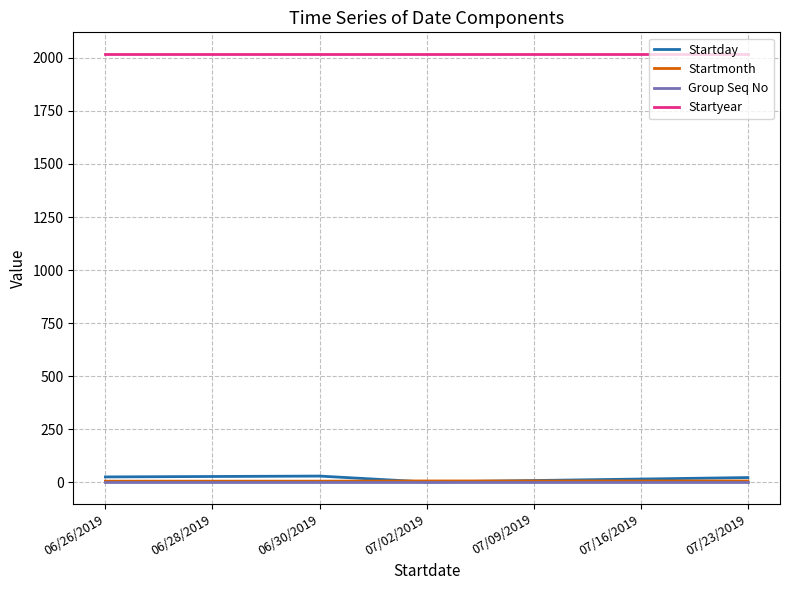

True or false: Group Seq No and Startyear intersect in this chart.

False